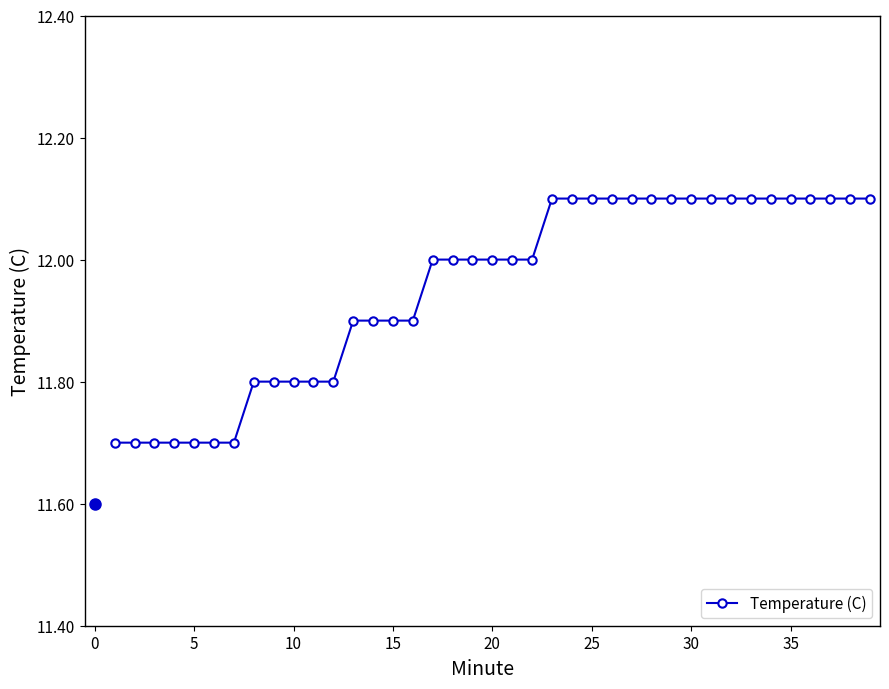

What is the greatest value displayed?

12.1